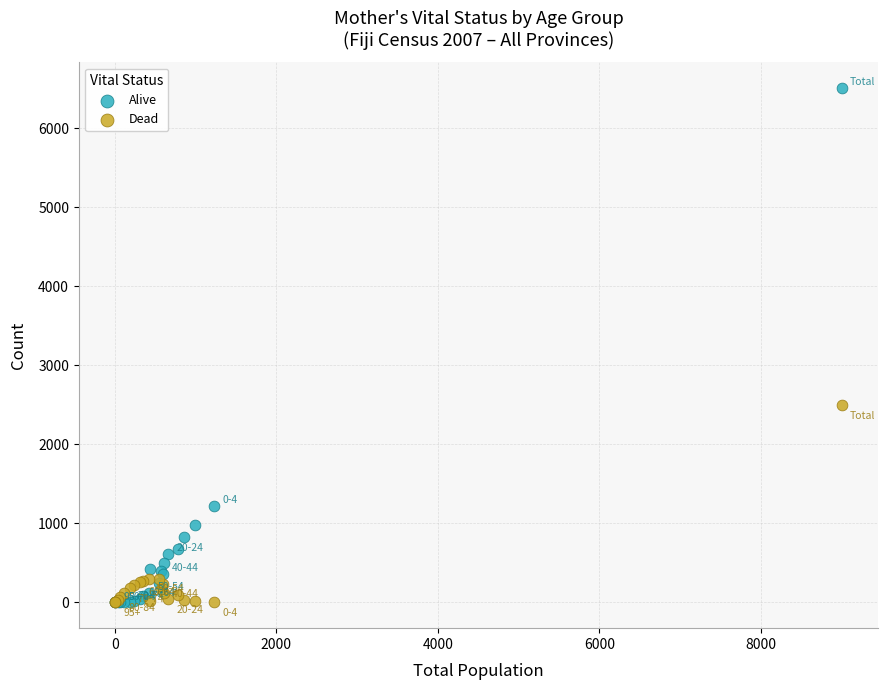

In the Alive series, what Y value is closest to 3254?

1221